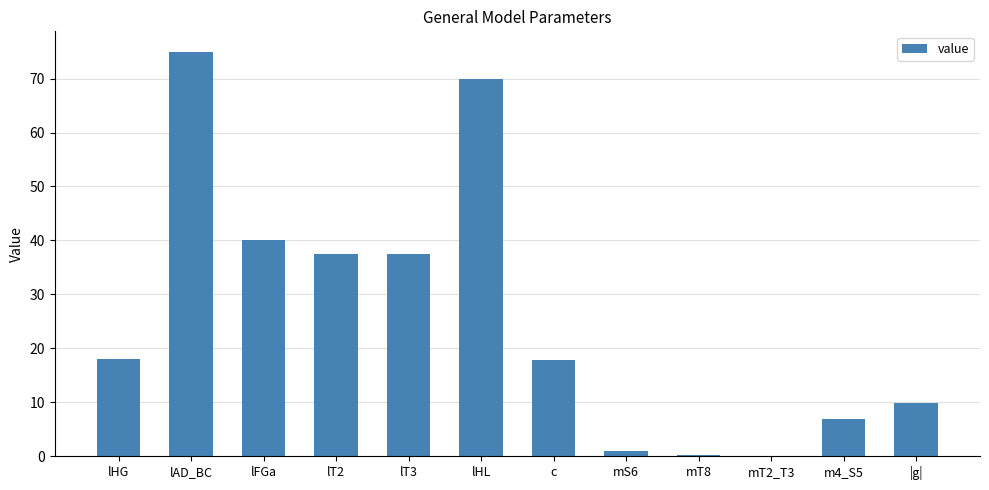

Are the bars horizontal?

No